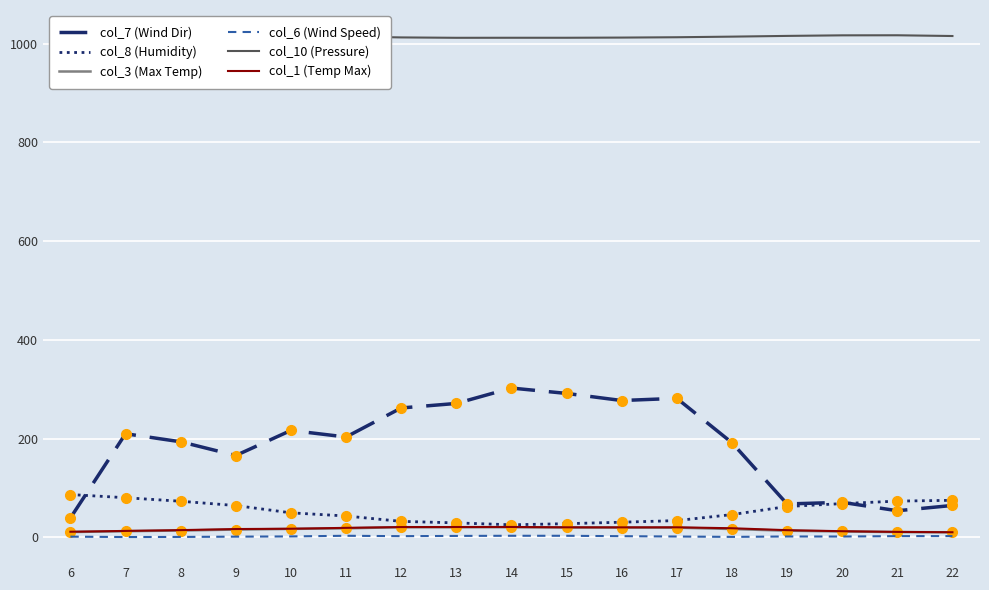

Which series changed the most between 6 and 14?

col_7 (Wind Dir)